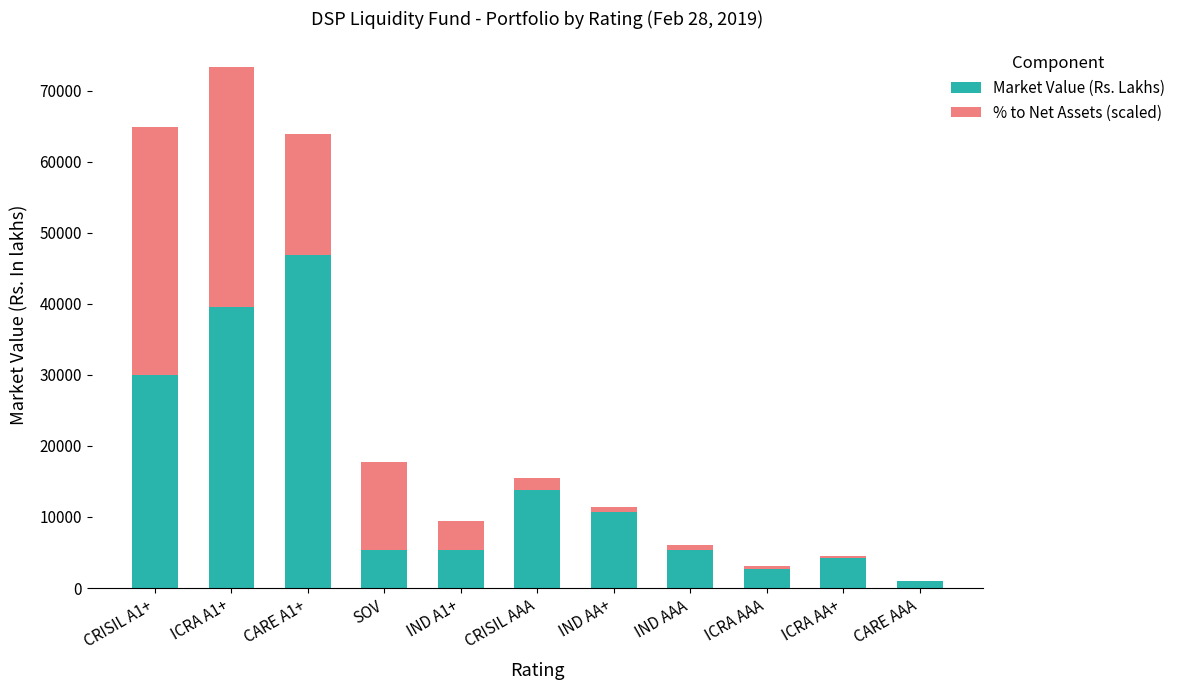

At which label does Market Value (Rs. Lakhs) first exceed 5368?

CRISIL A1+